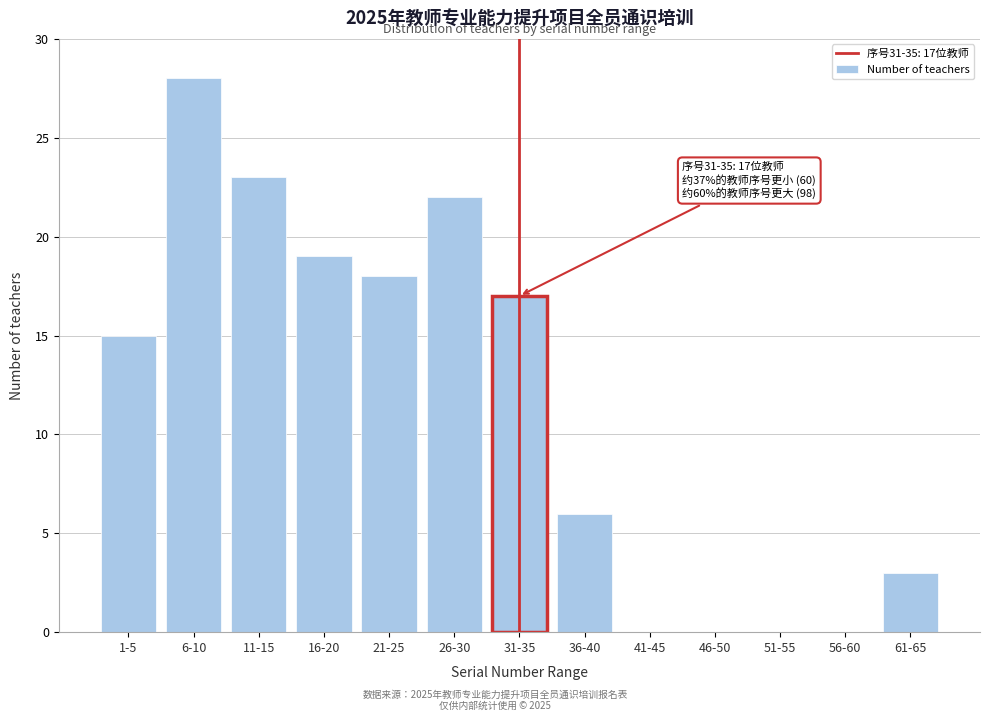

Reading right to left, list all the values displayed in this chart.

61-65=3	56-60=0	51-55=0	46-50=0	41-45=0	36-40=6	31-35=17	26-30=22	21-25=18	16-20=19	11-15=23	6-10=28	1-5=15